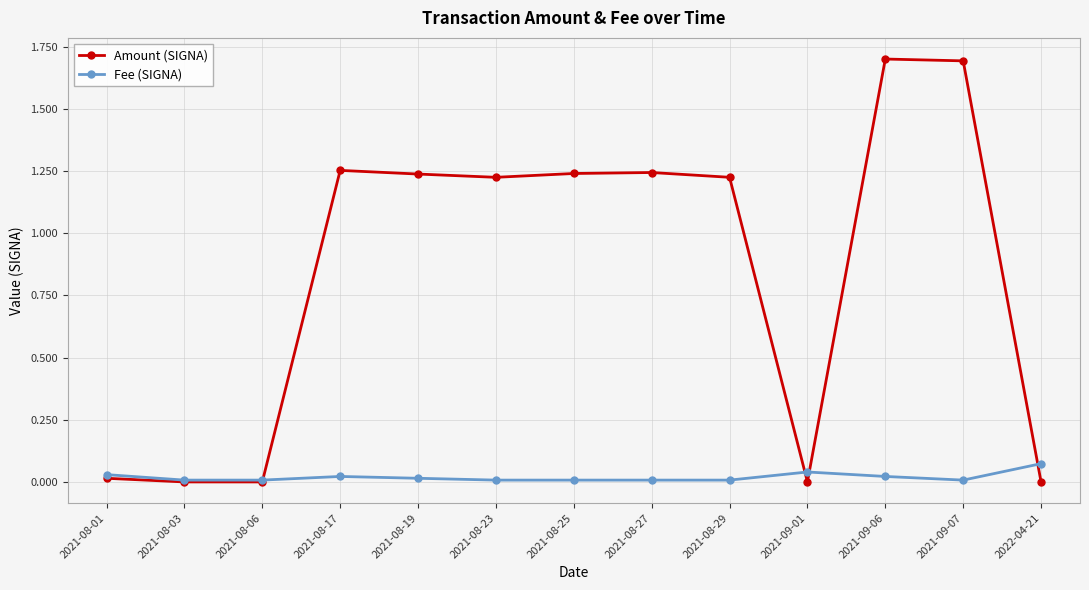

Which series has the largest range (max minus min)?

Amount (SIGNA)